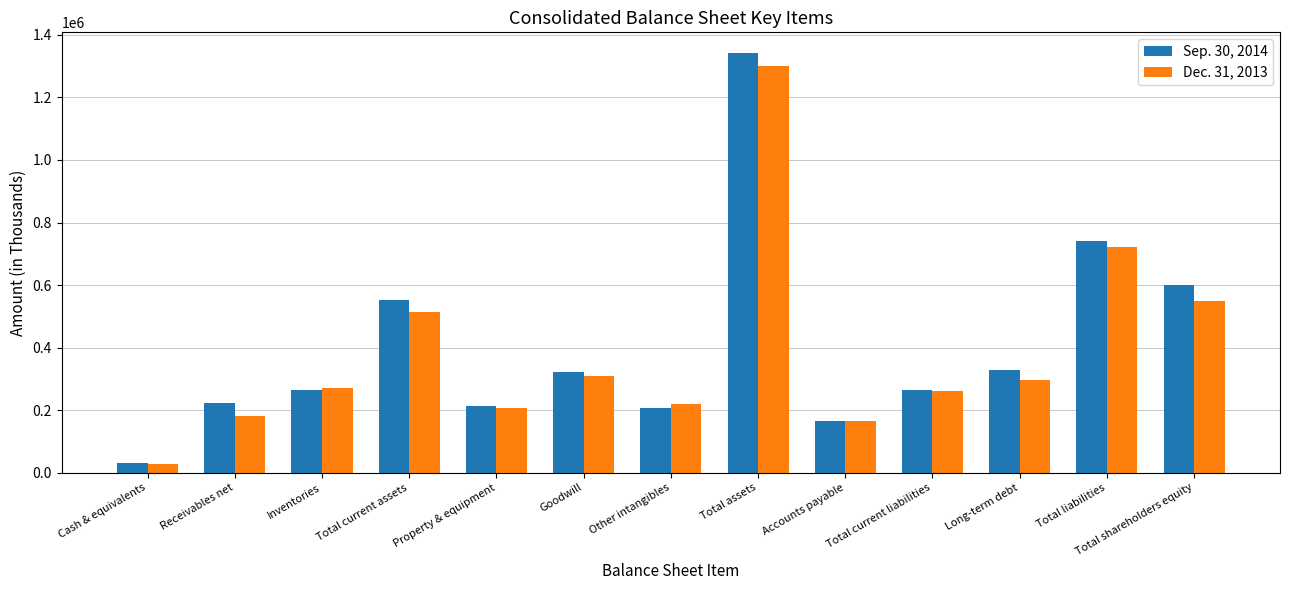

Is it true that Sep. 30, 2014 equals 207590 at Other intangibles?

True